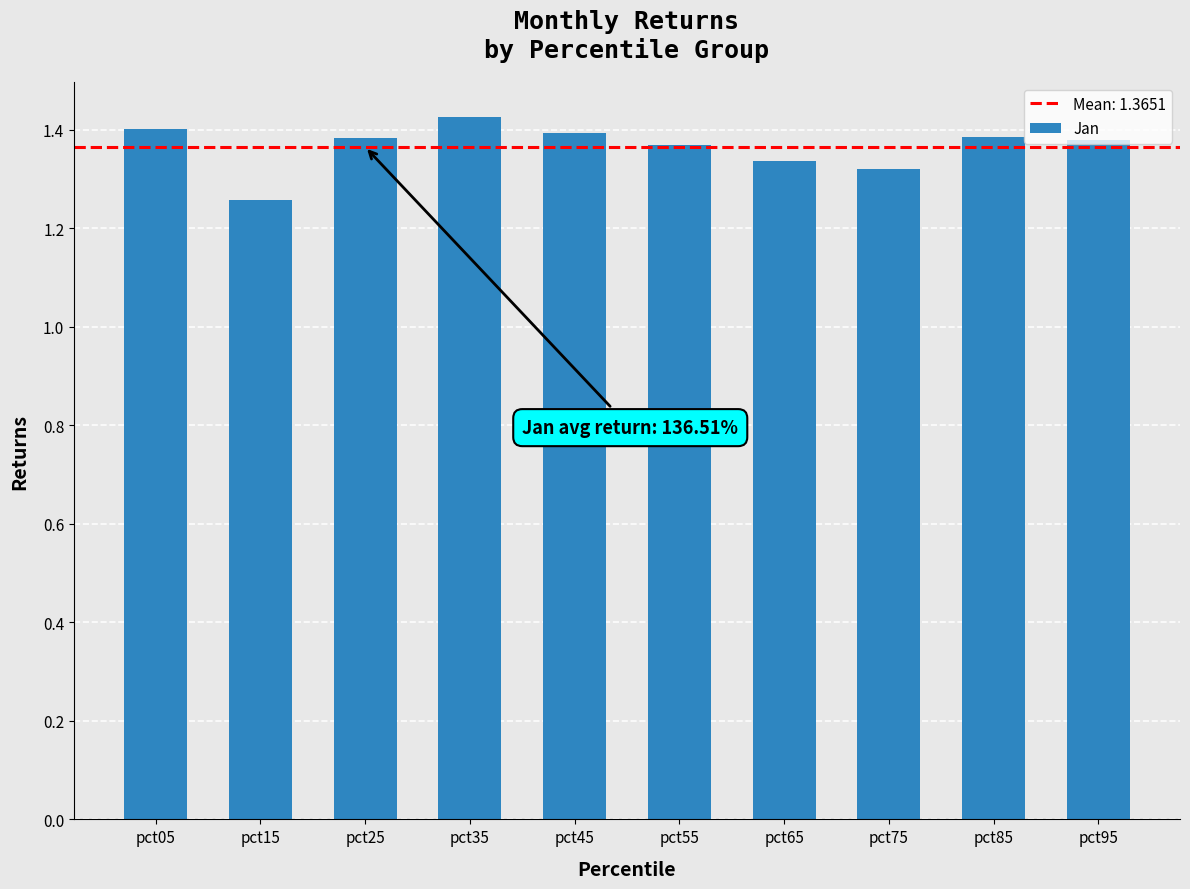

What is the change in value from pct05 to pct75?

-0.1